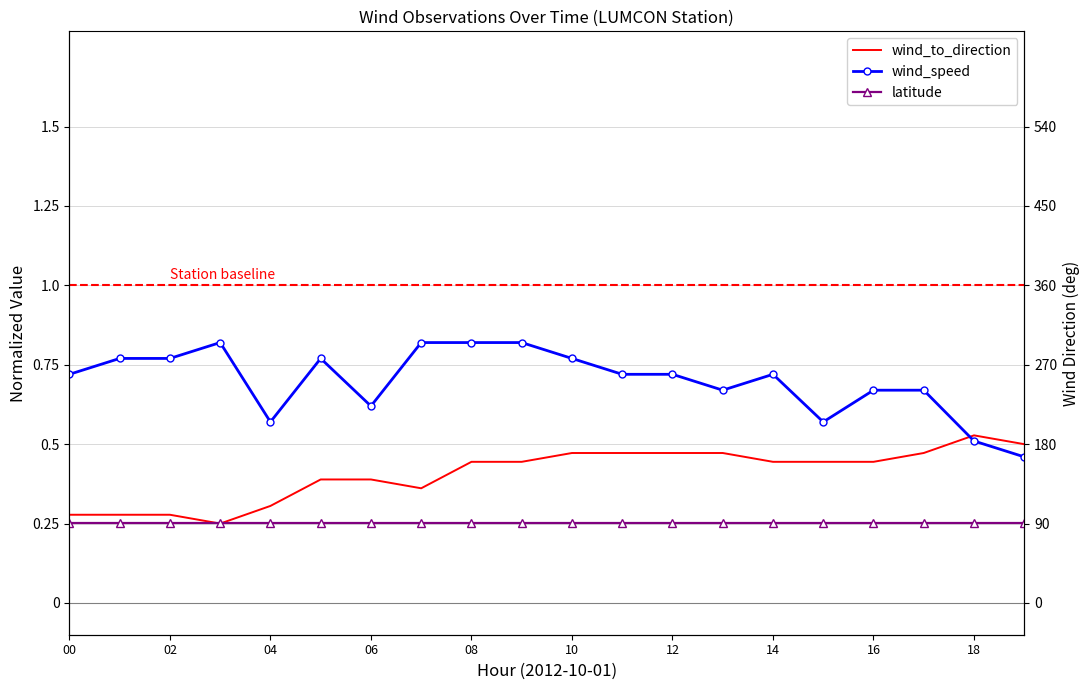

True or false: wind_speed and latitude intersect in this chart.

False